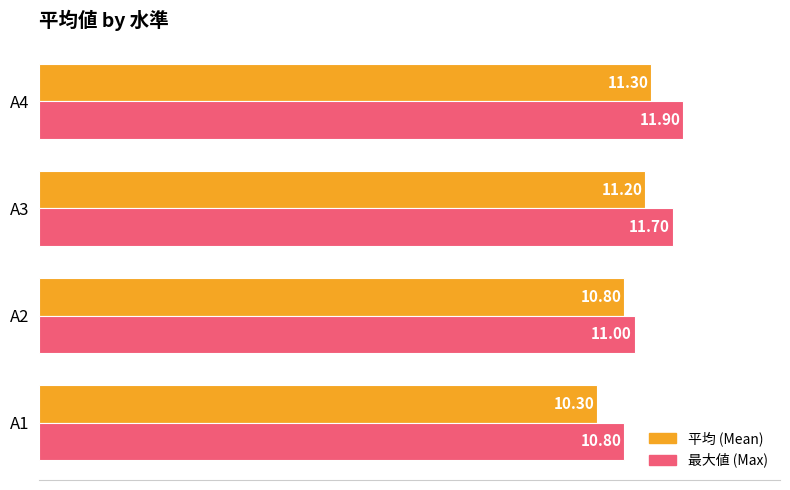

List the series in order of their overall mean, lowest first.

平均 (Mean), 最大値 (Max)